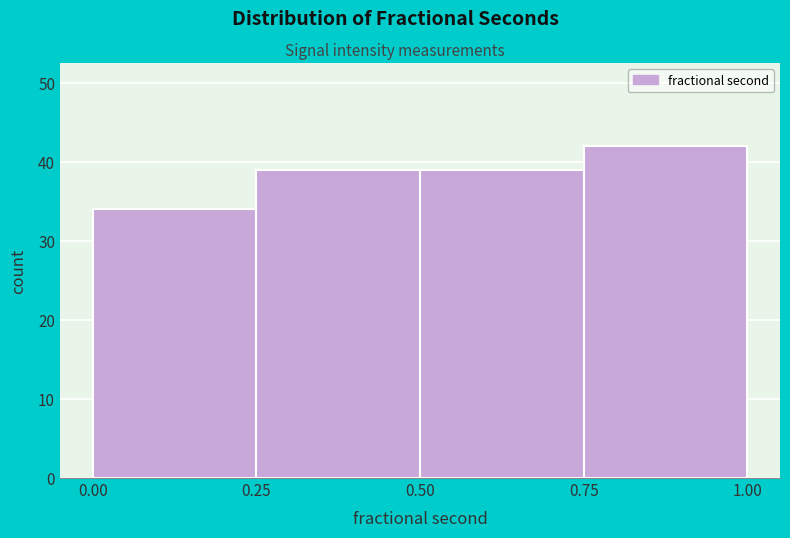

Which range on the x-axis has the tallest bar?

0.75 to 1.00